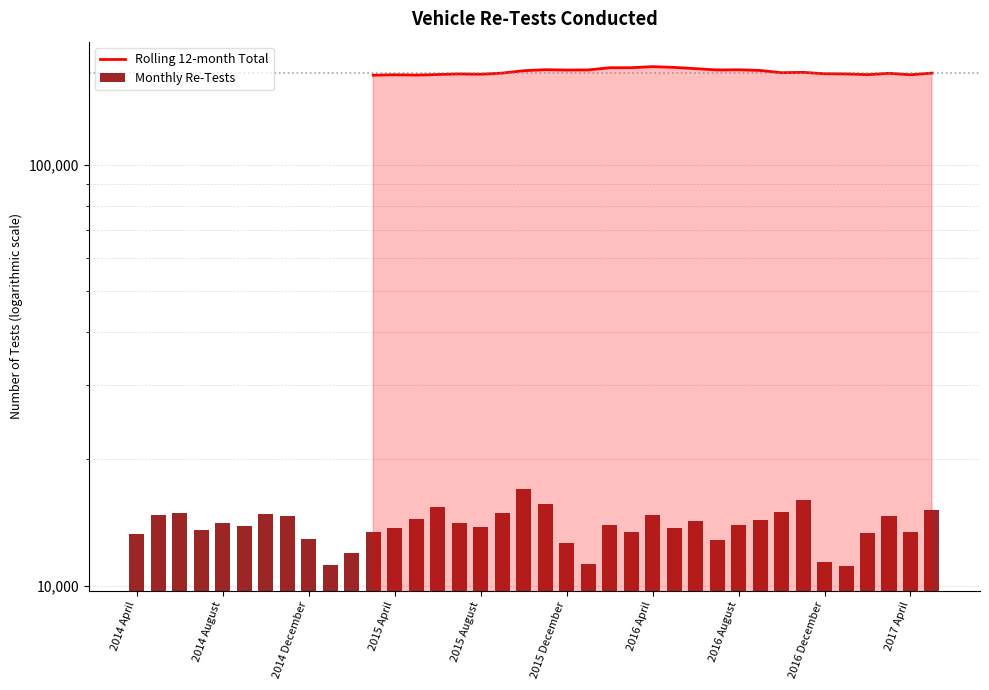

Rank the categories by value from lowest to highest.

2015 March, 2015 May, 2015 April, 2017 April, 2017 February, 2015 June, 2015 August, 2015 July, 2017 January, 2016 December, 2017 March, 2017 May, 2015 September, 2016 October, 2016 November, 2015 October, 2016 September, 2015 December, 2016 July, 2016 January, 2016 August, 2015 November, 2016 June, 2016 February, 2016 March, 2016 May, 2016 April